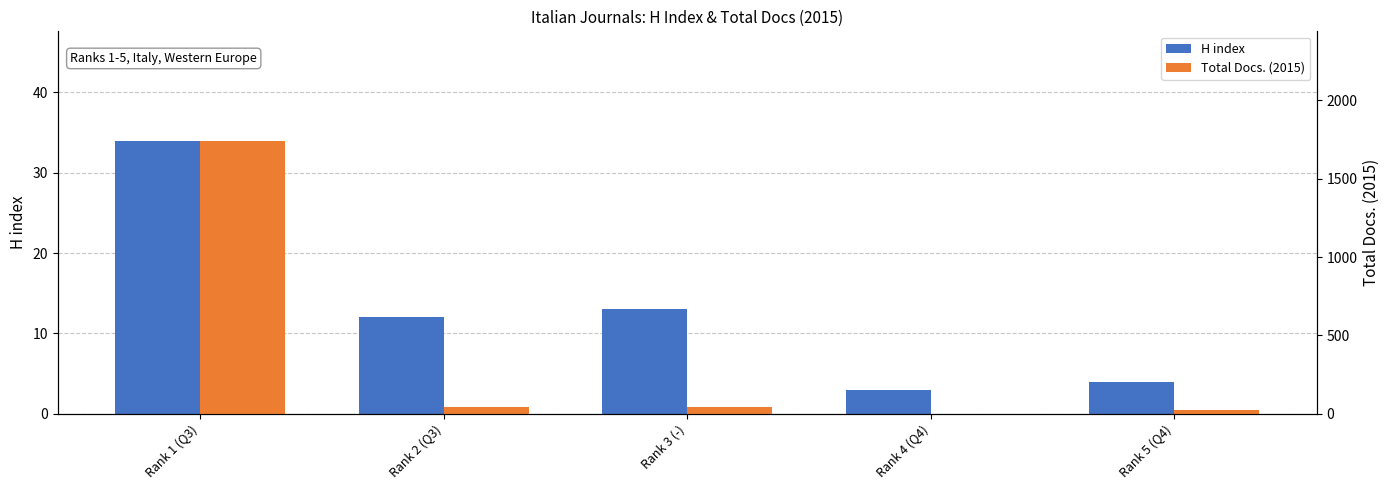

Where does the Total Docs. (2015) series first go above 42?

Rank 1 (Q3)